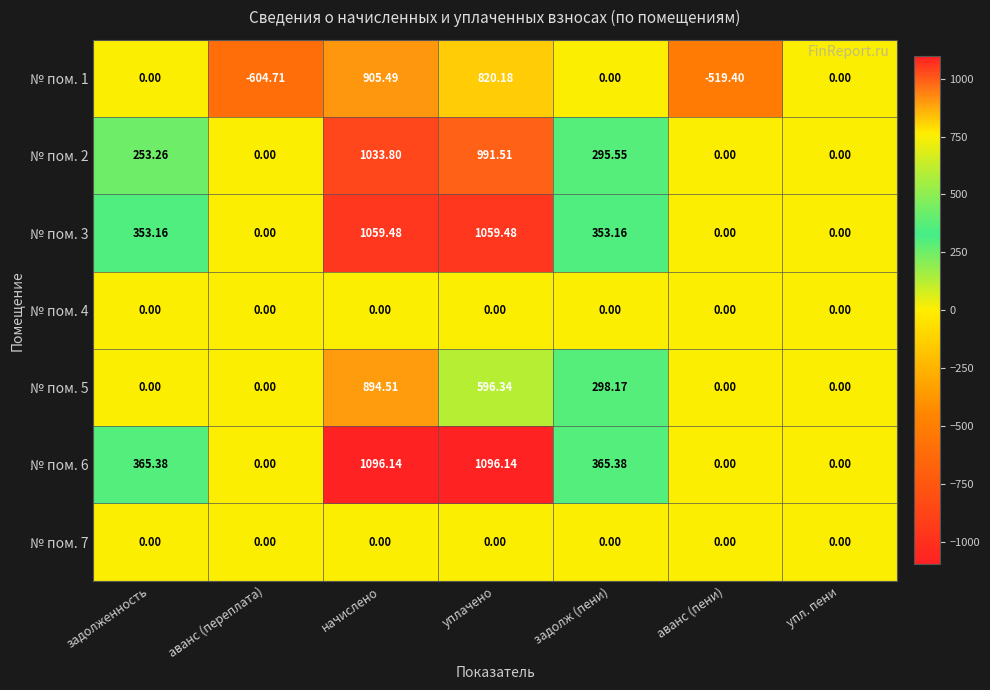

Which category has the lowest value across all series?

аванс (переплата)